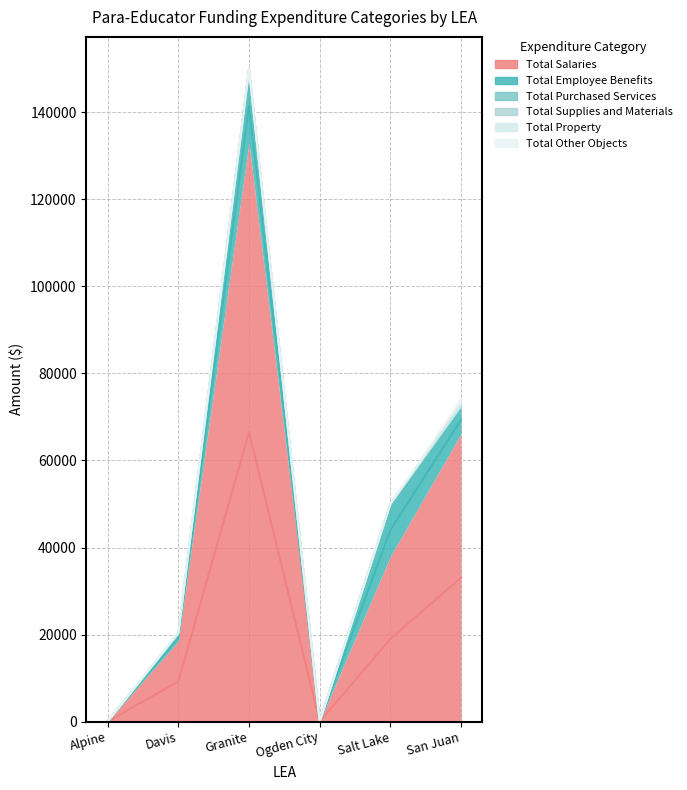

At which label is Total Supplies and Materials closest to 175?

Alpine